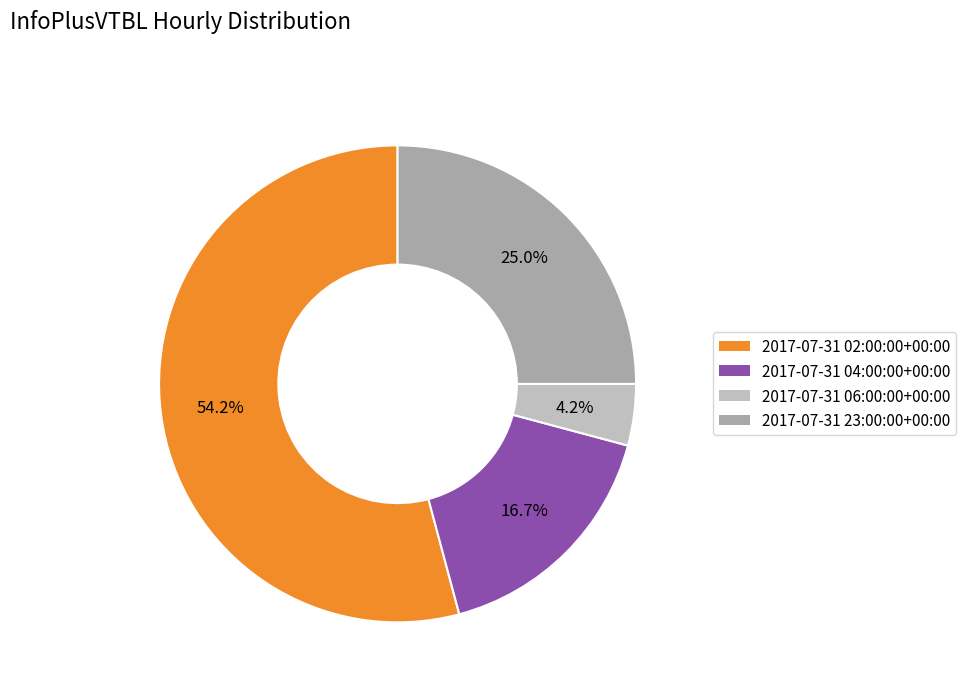

To the nearest percent, what percentage of the pie is 2017-07-31 04:00:00+00:00?

17%